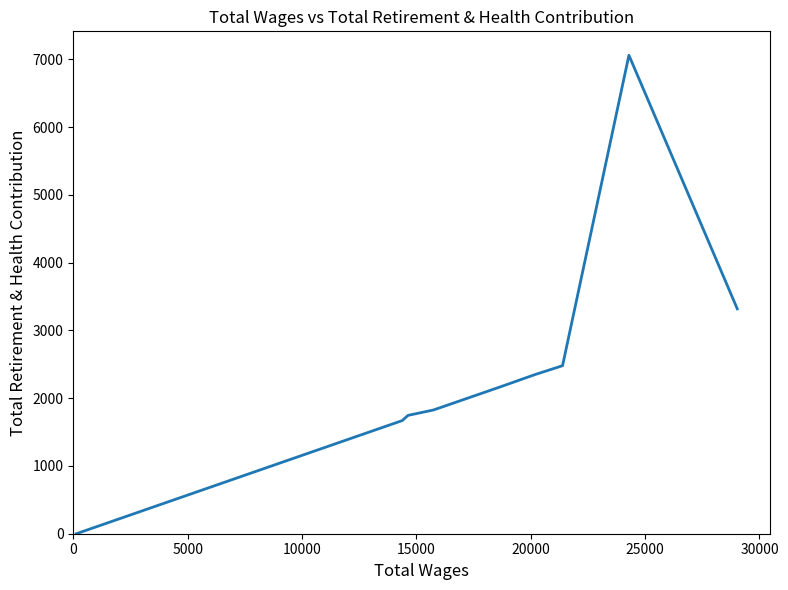

What is the maximum value shown in the chart?

7062